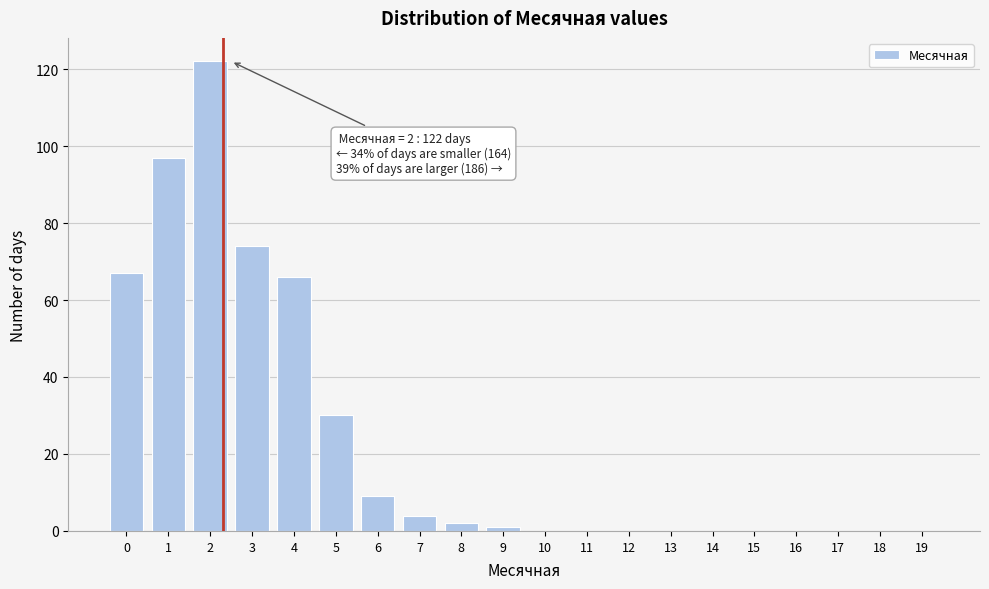

Reading left to right, what are all the values shown in this chart?

0=67	1=97	2=122	3=74	4=66	5=30	6=9	7=4	8=2	9=1	10=0	11=0	12=0	13=0	14=0	15=0	16=0	17=0	18=0	19=0